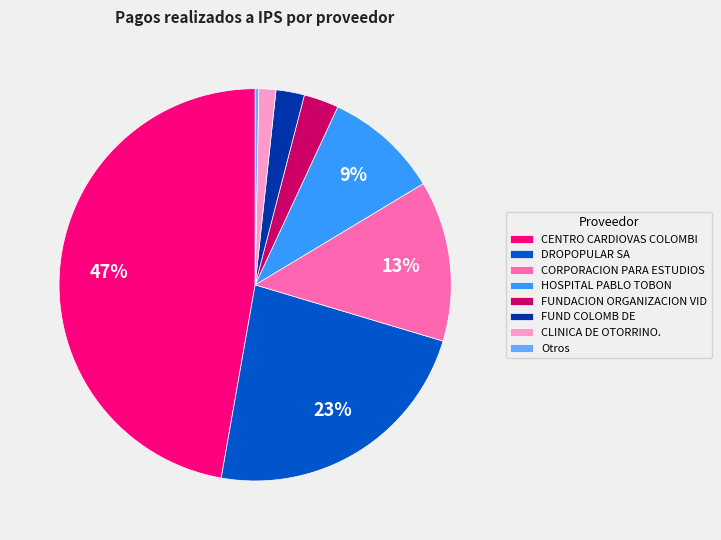

How many slices are in this pie chart?

8